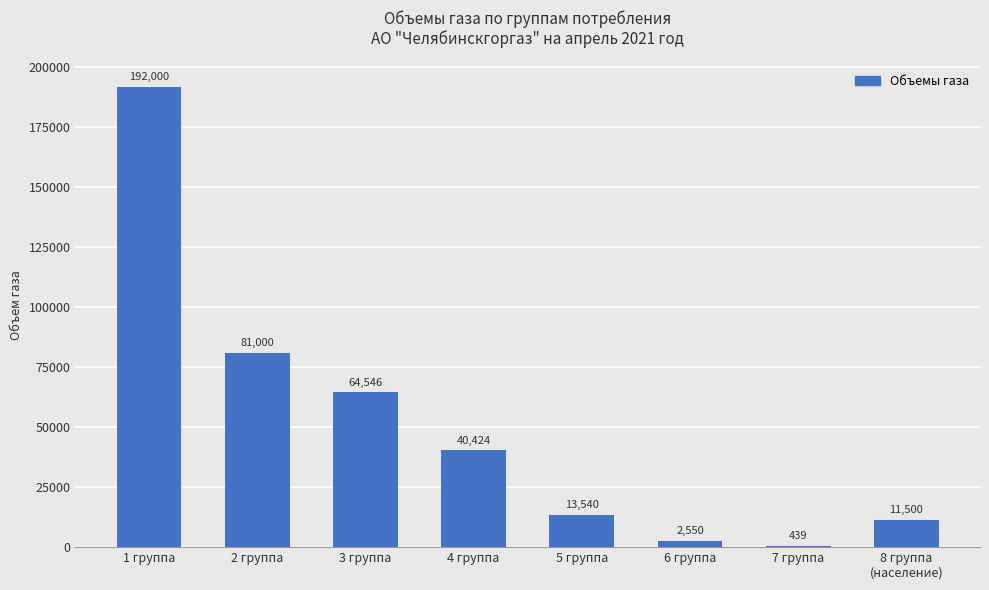

What is the sum of all values?

405998.8